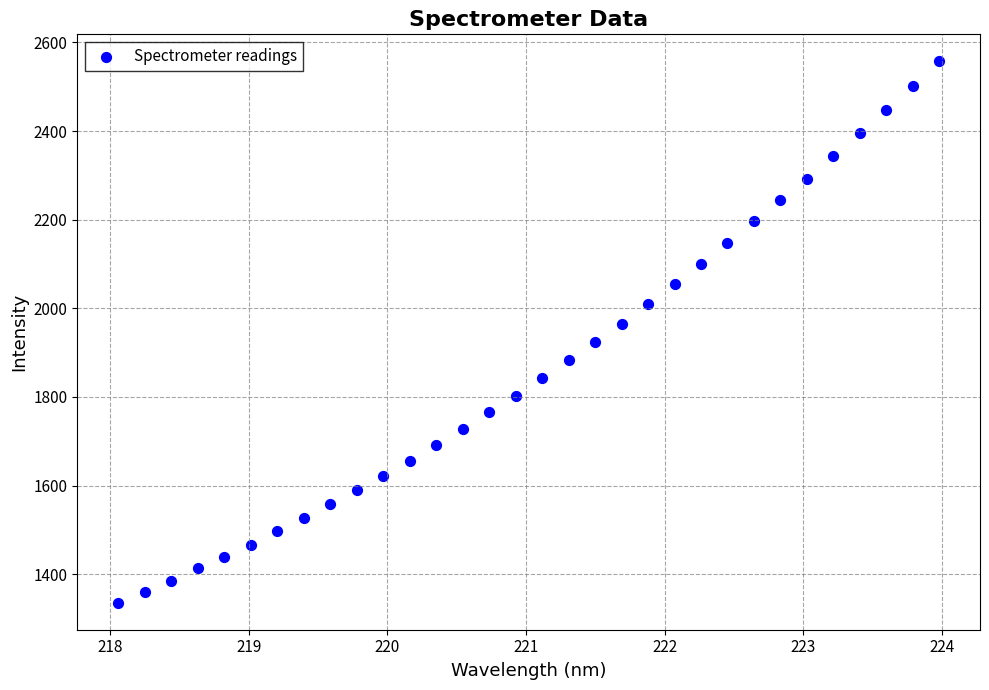

What is the range of X values (max minus min)?

5.9